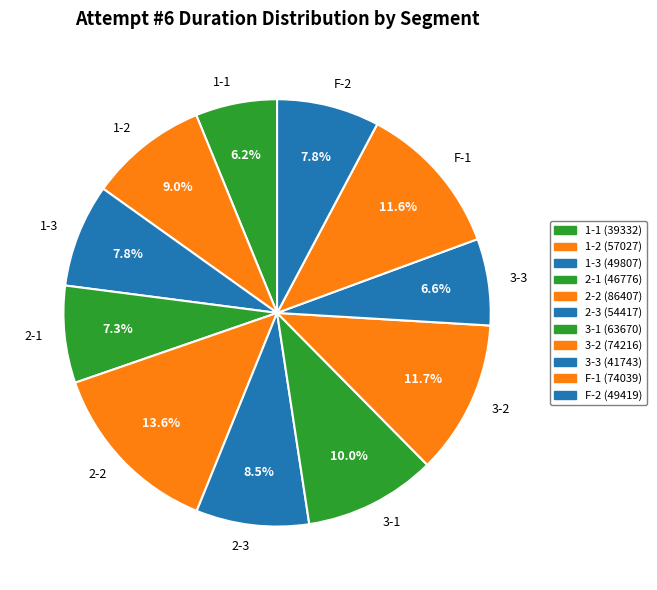

Which has a higher value, F-2 or 3-1?

3-1